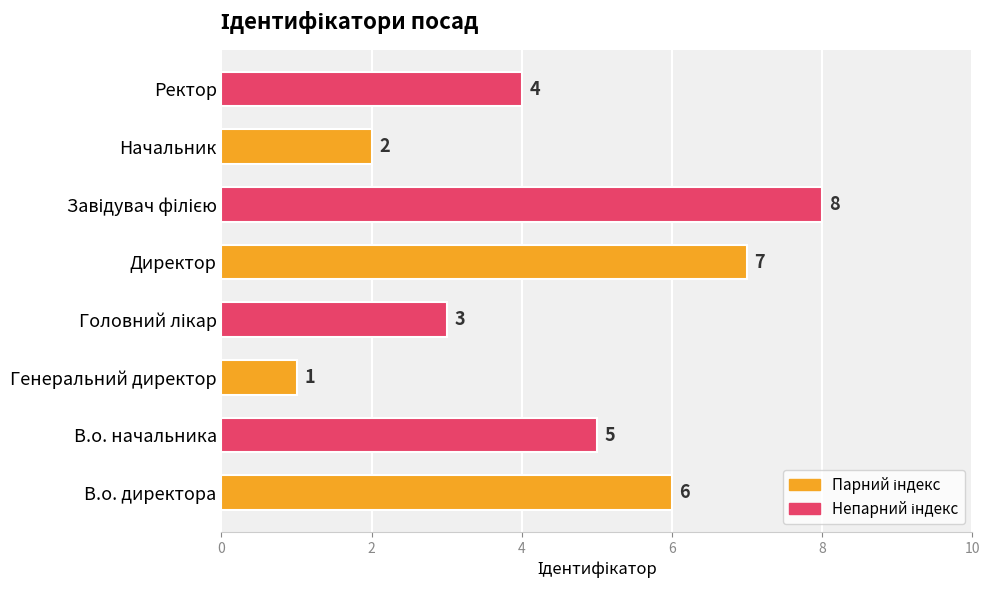

What is the maximum value shown in the chart?

8